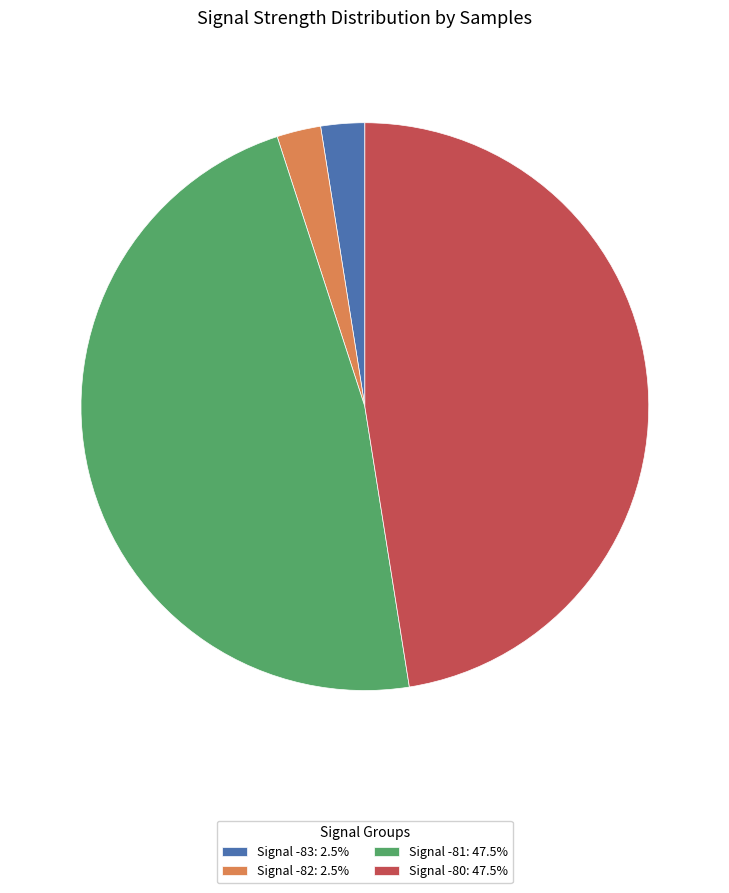

Is there any slice that represents more than half of the pie?

No